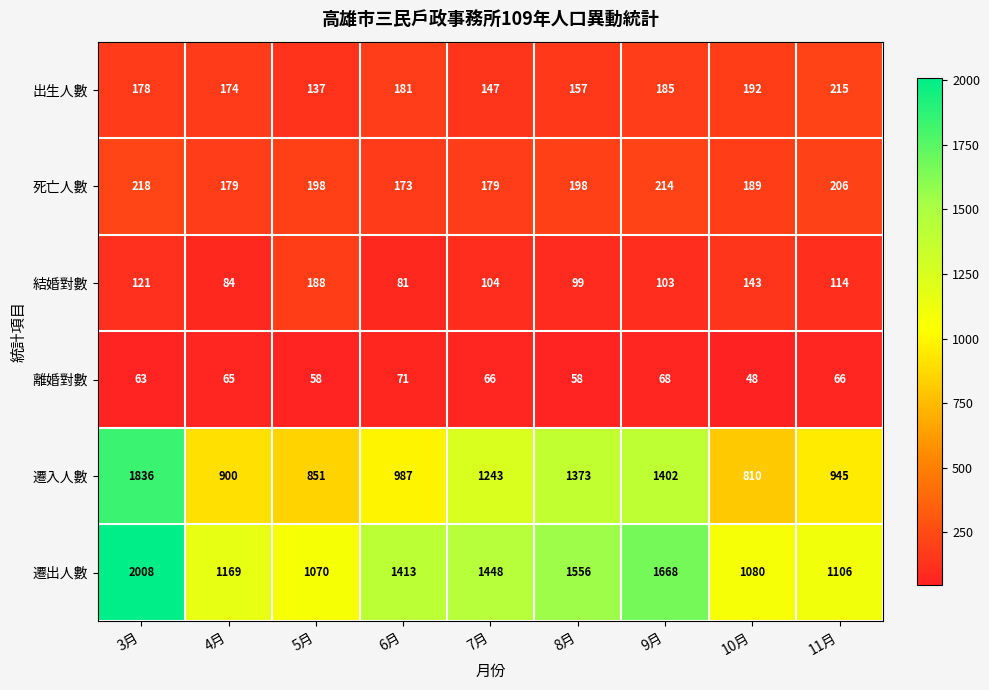

What is the difference between the 遷入人數 values at 8月 and 7月?

130